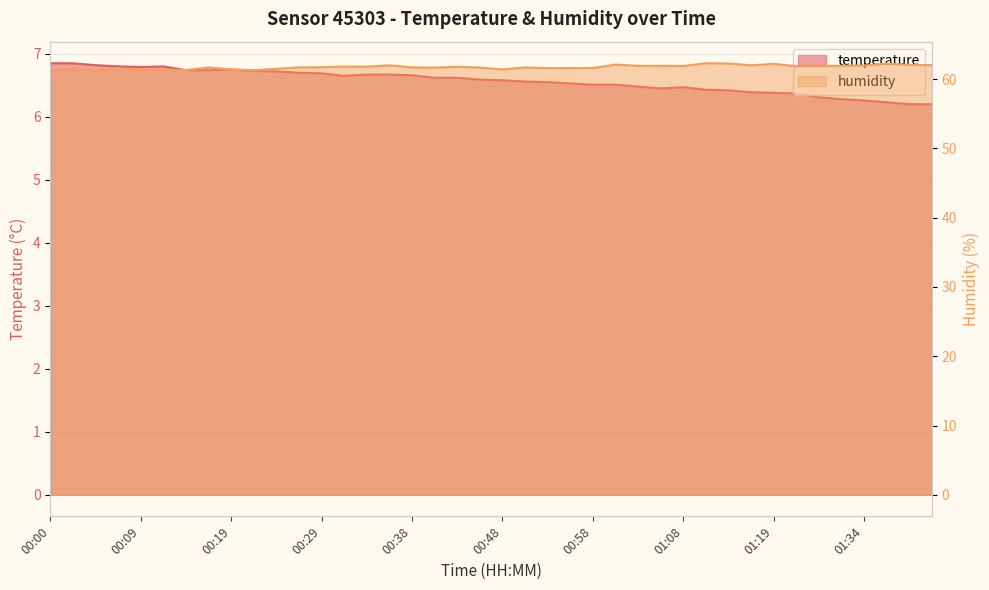

List the series in order of their overall mean, lowest first.

temperature, humidity